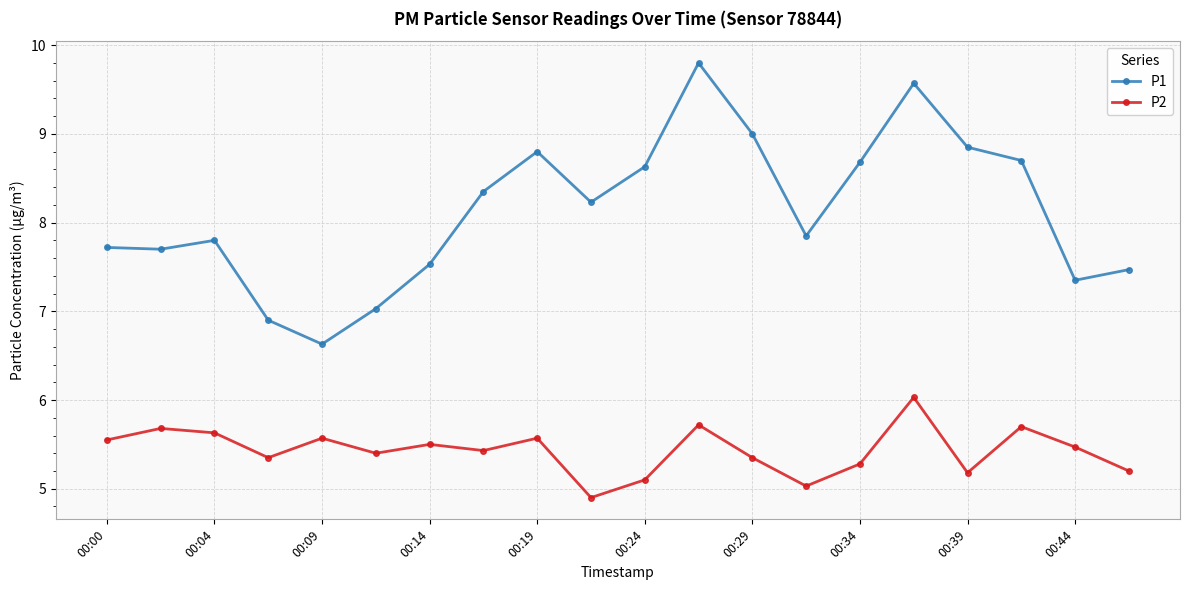

Which series has the largest range (max minus min)?

P1